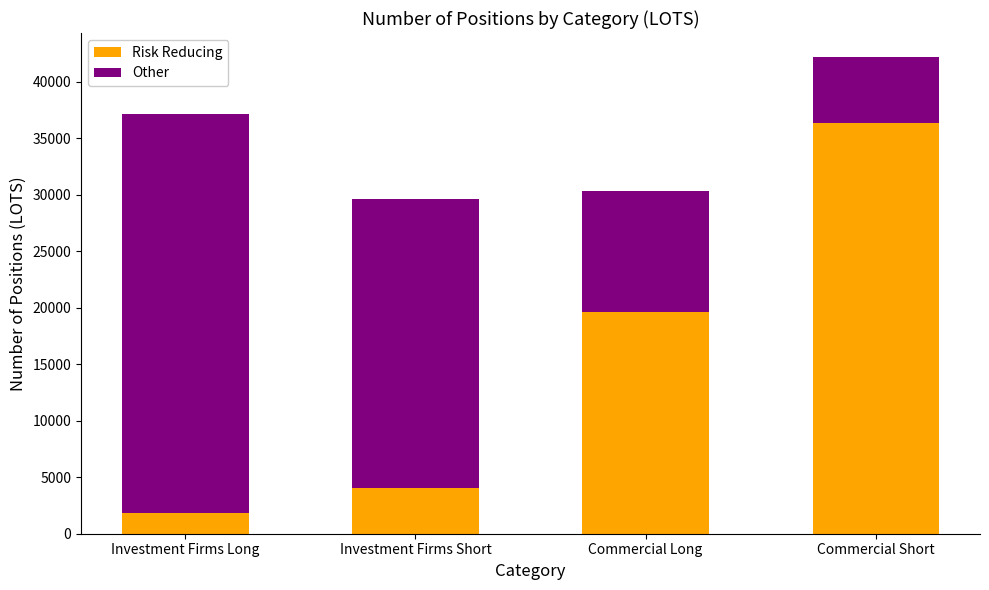

What is the sum of the Risk Reducing values at Investment Firms Short and Investment Firms Long?

5859.6